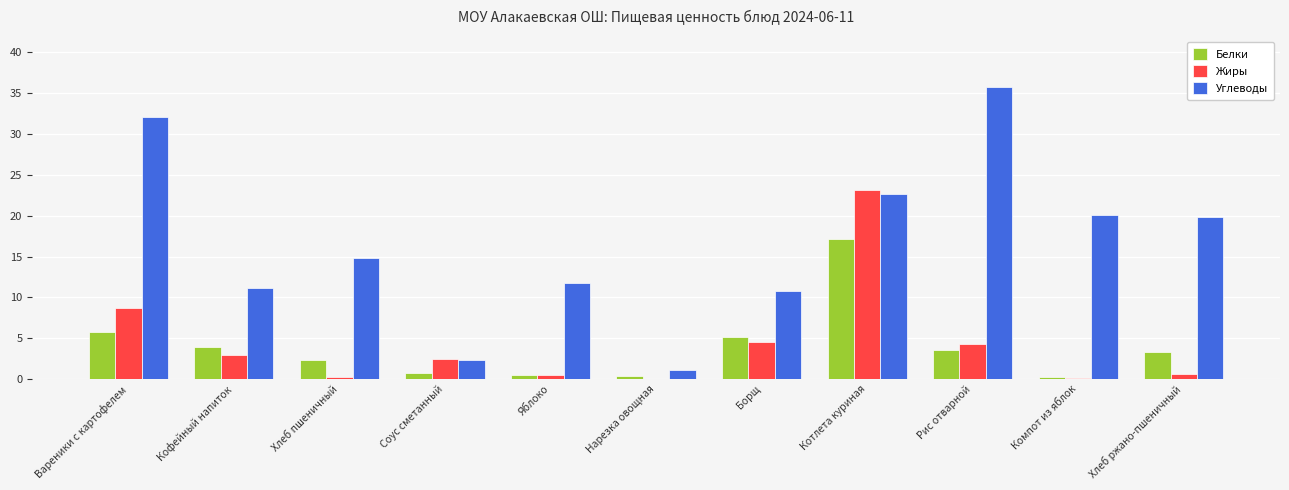

At which label is Белки closest to 8?

Вареники с картофелем